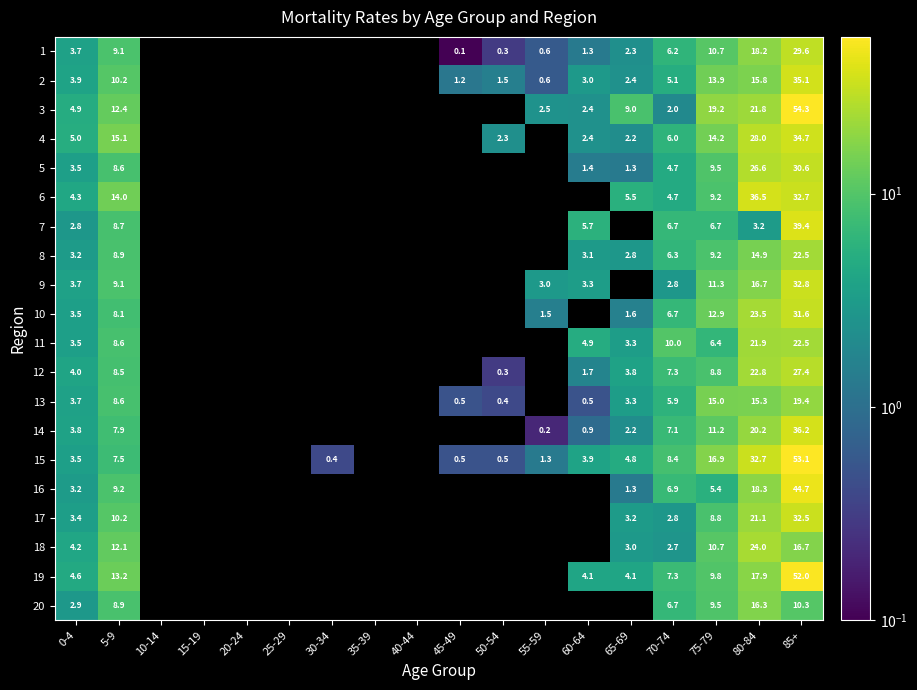

Is it true that 12 equals 6.4 at 0-4?

False